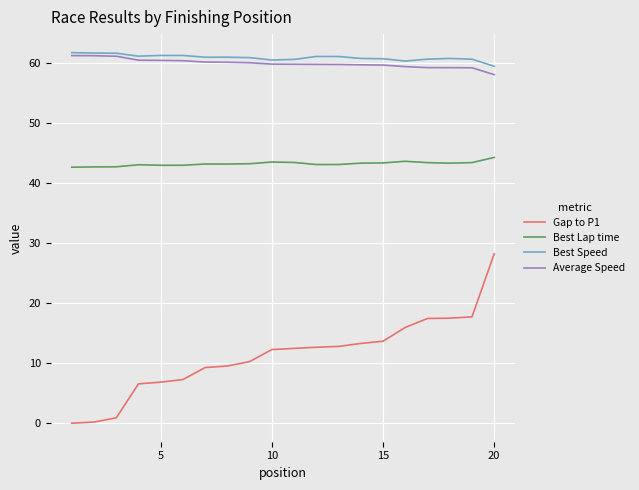

True or false: Gap to P1 and Best Lap time cross at least once.

False